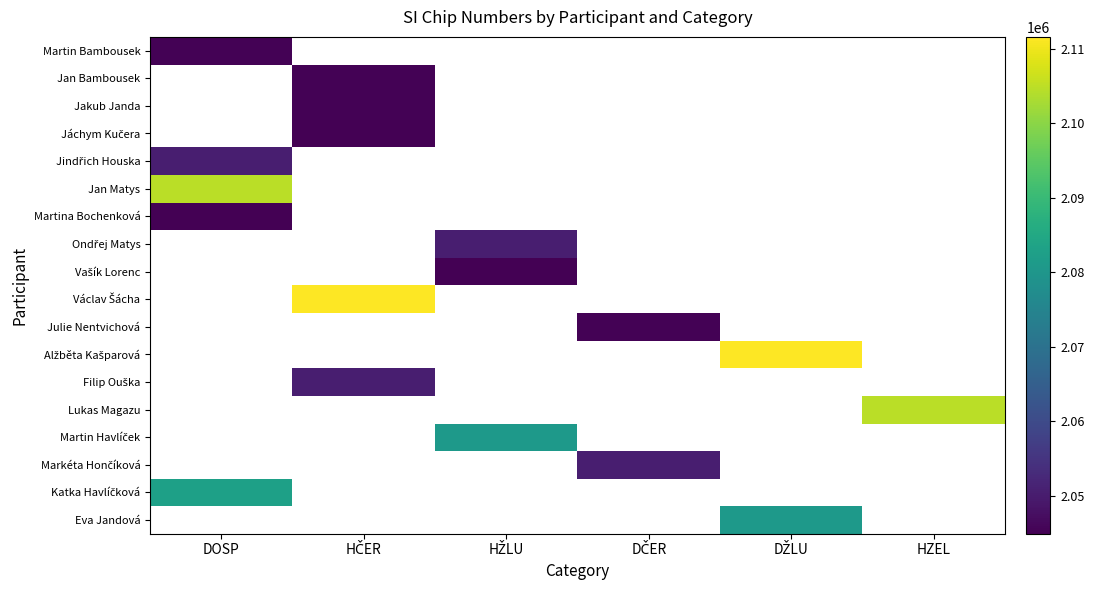

How many data points does each series have?

6